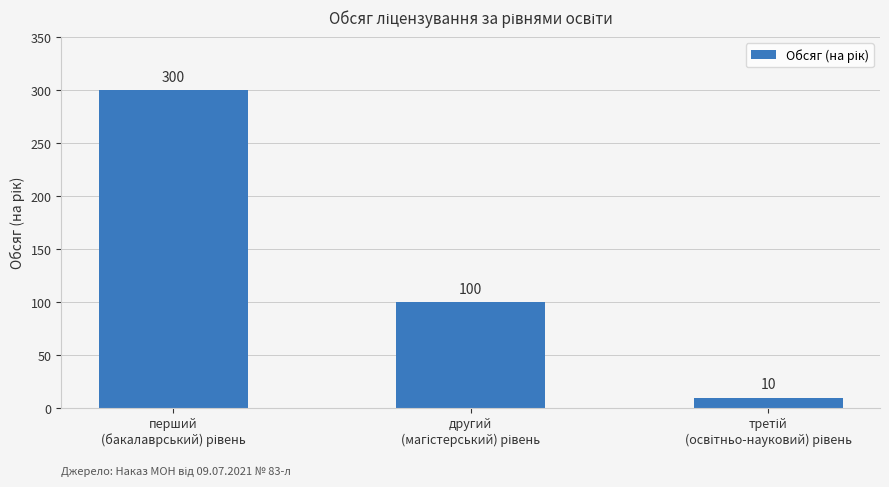

Reading right to left, transcribe all the data shown in this chart.

10	100	300